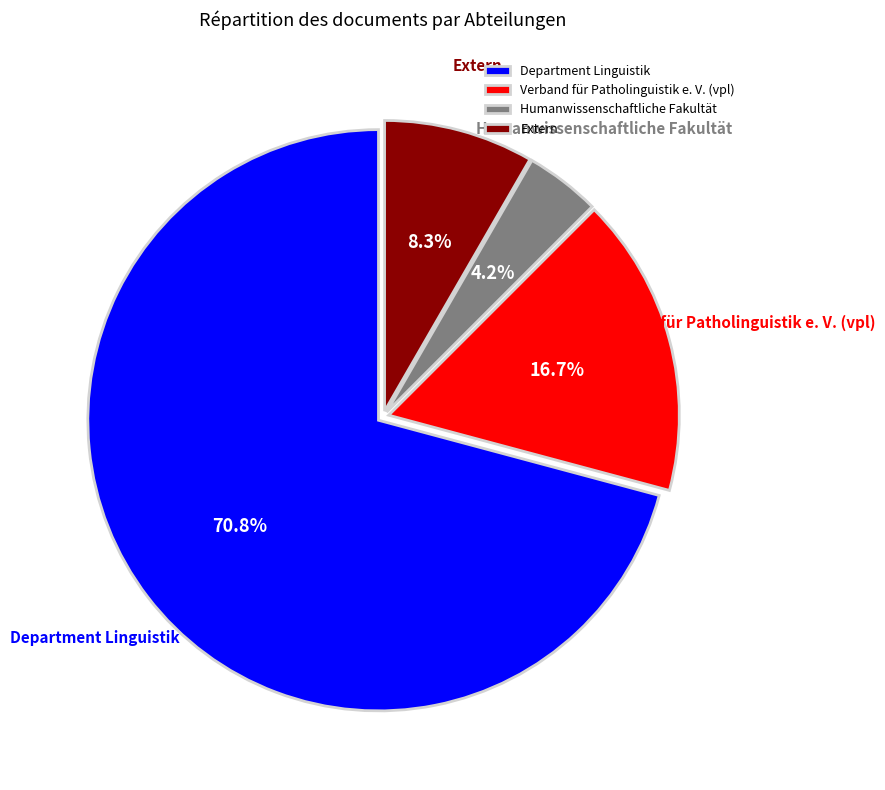

Which has a higher value, Department Linguistik or Verband für Patholinguistik e. V. (vpl)?

Department Linguistik